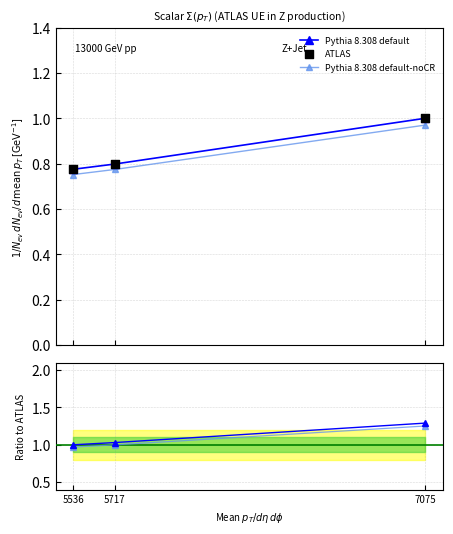

Which series has the widest spread of Y values?

Pythia 8.308 default